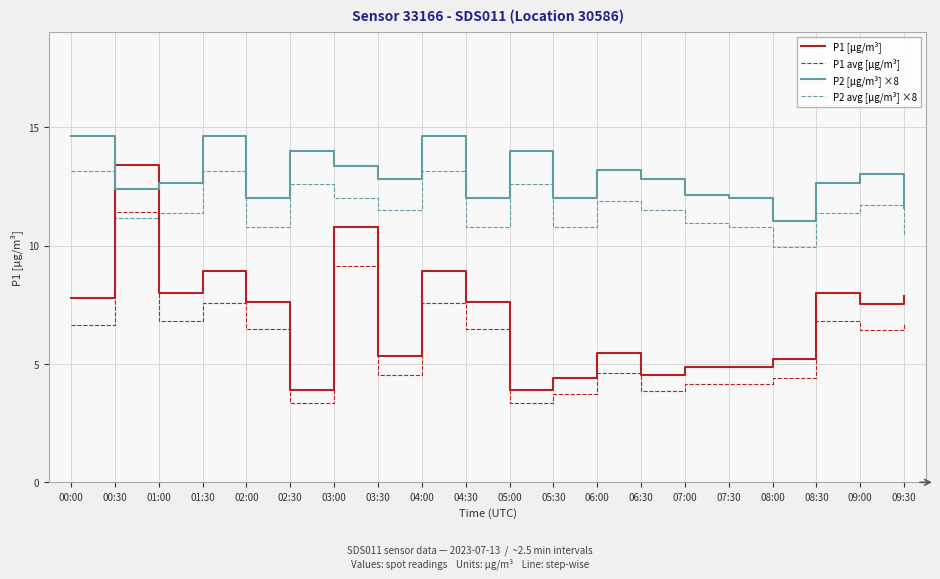

The P2 [µg/m³] ×8 series shows 9.7 at 02:30. True or false?

False